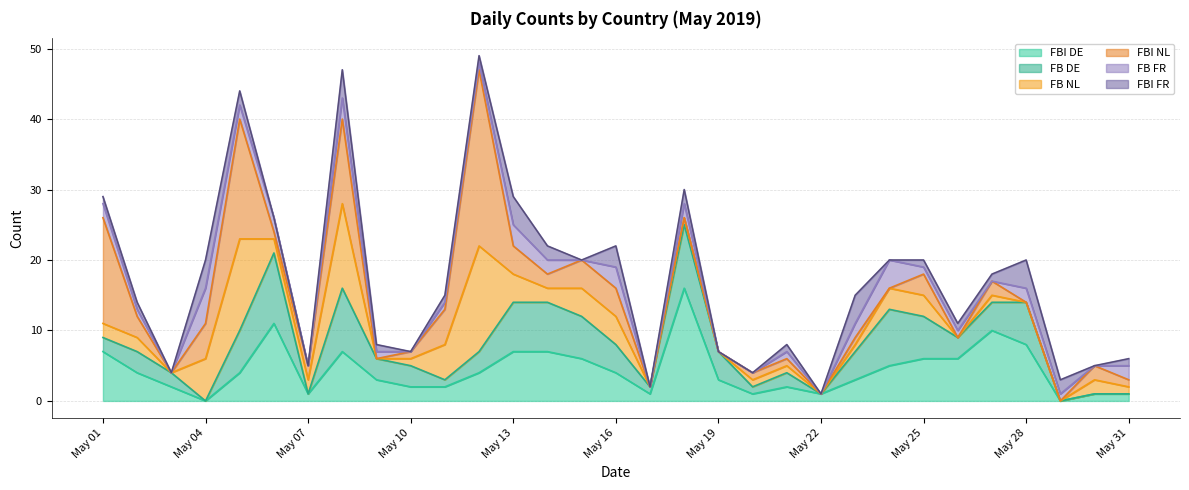

How many lines are shown in the chart?

6